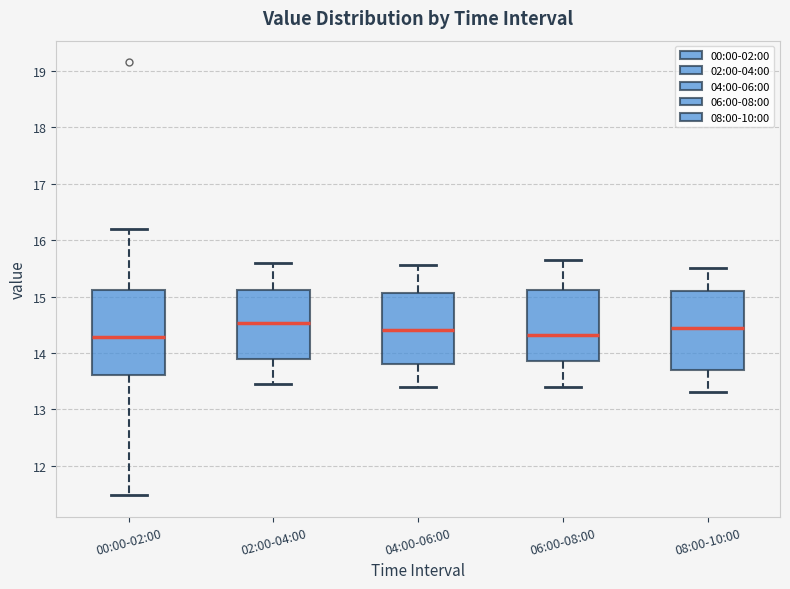

Reading left to right, read every box against the y-axis: the position of its median line, the range the box covers, and the ends of its whiskers. The values are not printed on the chart, so give them approximately, as read against the axis.

00:00-02:00: median 14.3, box 13.6 to 15.1, whiskers 11.5 to 16.2
02:00-04:00: median 14.5, box 13.9 to 15.1, whiskers 13.5 to 15.6
04:00-06:00: median 14.4, box 13.8 to 15.1, whiskers 13.4 to 15.6
06:00-08:00: median 14.3, box 13.9 to 15.1, whiskers 13.4 to 15.7
08:00-10:00: median 14.5, box 13.7 to 15.1, whiskers 13.3 to 15.5